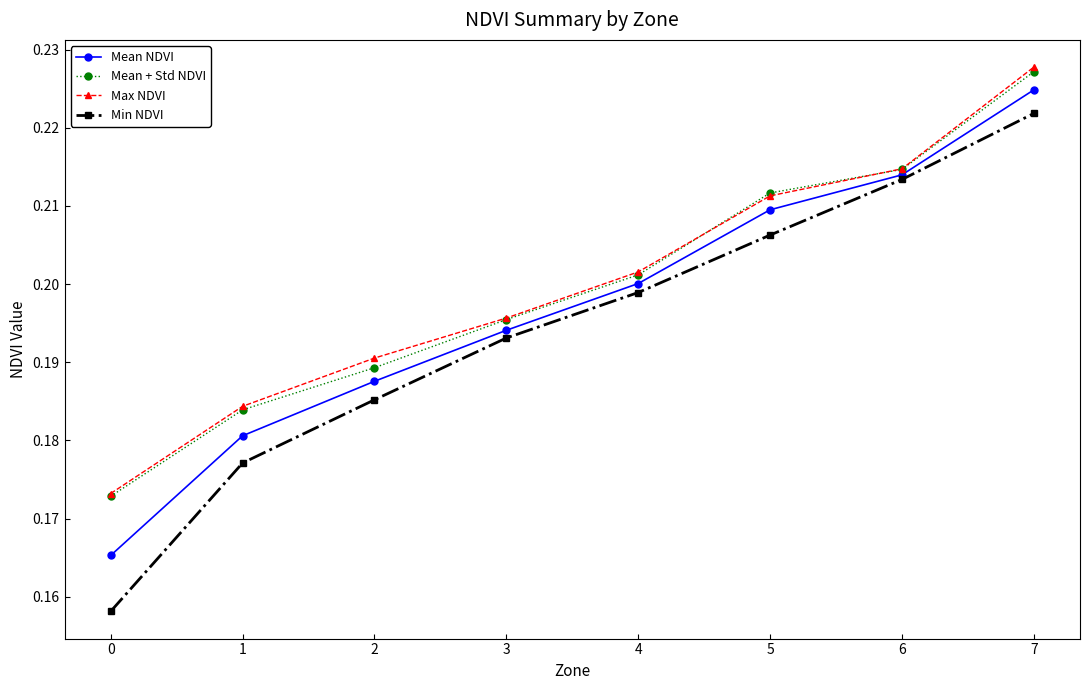

How many Min NDVI values are between 0 and 1?

8